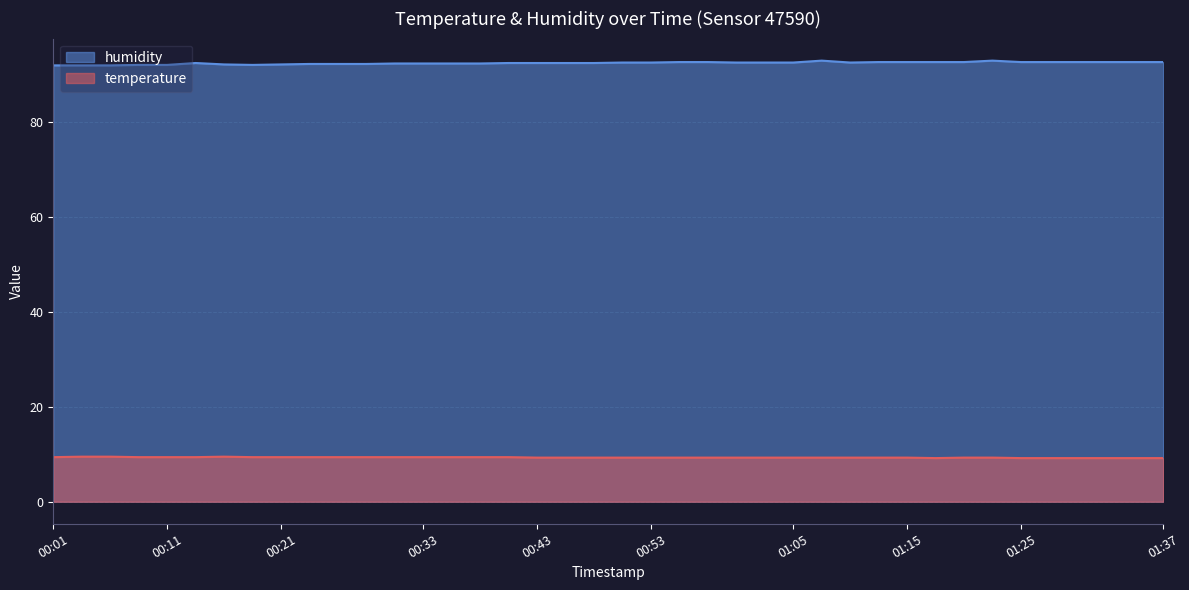

What is the average value of the temperature series?

9.3